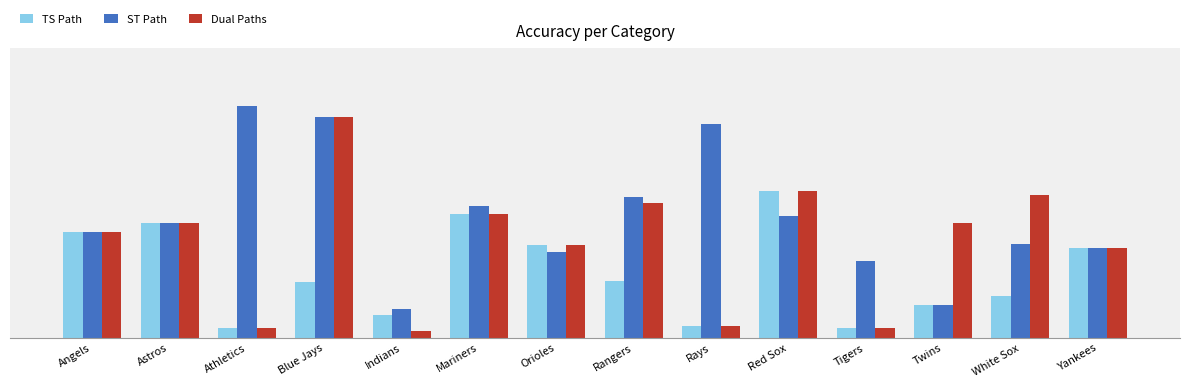

Reading left to right, extract all data points from this chart.

TS Path: Angels=5065	Astros=5507	Athletics=468	Blue Jays=2674	Indians=1094	Mariners=5962	Orioles=4470	Rangers=2717	Rays=587	Red Sox=7057	Tigers=481	Twins=1550	White Sox=1986	Yankees=4296
ST Path: Angels=5065	Astros=5507	Athletics=11157	Blue Jays=10593	Indians=1400	Mariners=6333	Orioles=4124	Rangers=6743	Rays=10261	Red Sox=5843	Tigers=3687	Twins=1569	White Sox=4493	Yankees=4296
Dual Paths: Angels=5065	Astros=5507	Athletics=468	Blue Jays=10593	Indians=318	Mariners=5962	Orioles=4470	Rangers=6484	Rays=587	Red Sox=7057	Tigers=481	Twins=5532	White Sox=6849	Yankees=4296